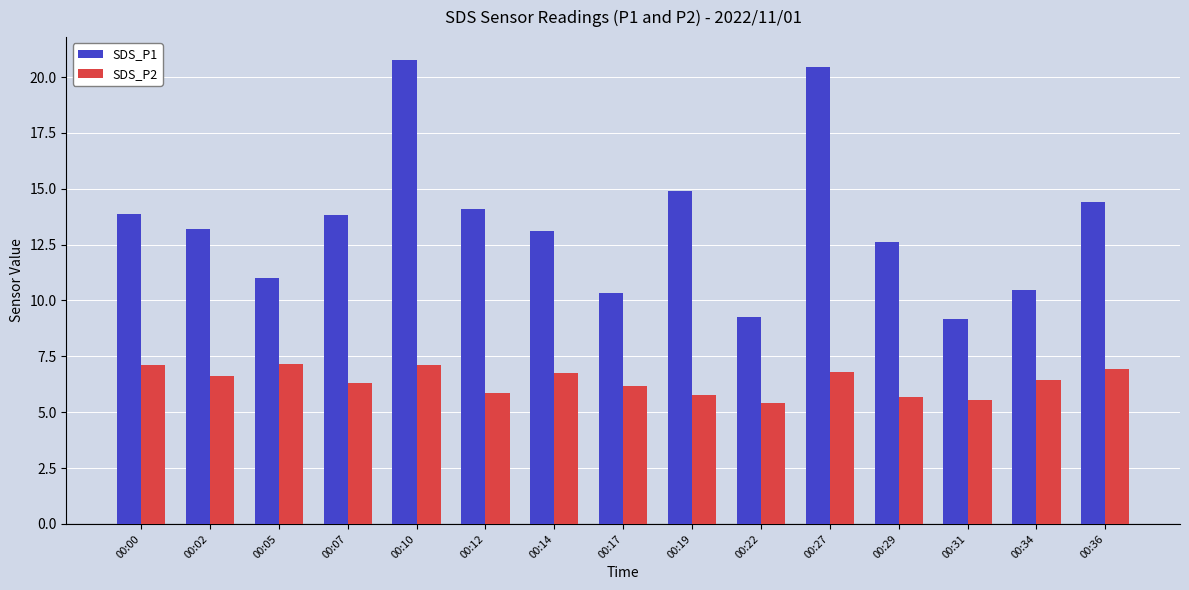

Are the bars grouped side by side (vs. stacked)?

Yes